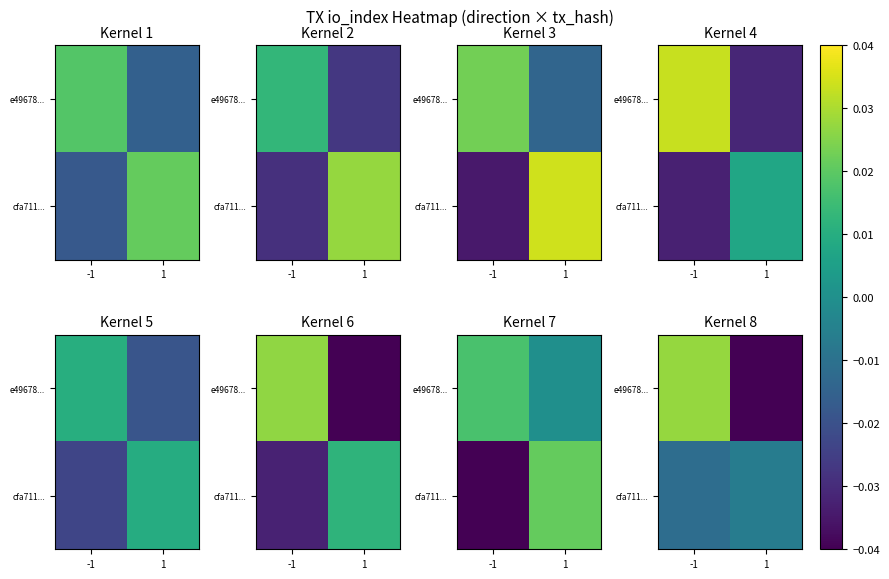

Rank the series by their average value, from lowest to highest.

cfa711..., e49678...